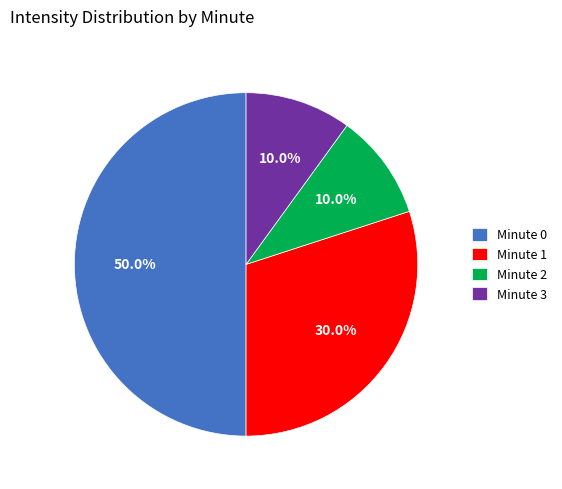

How many segments does this pie chart have?

4